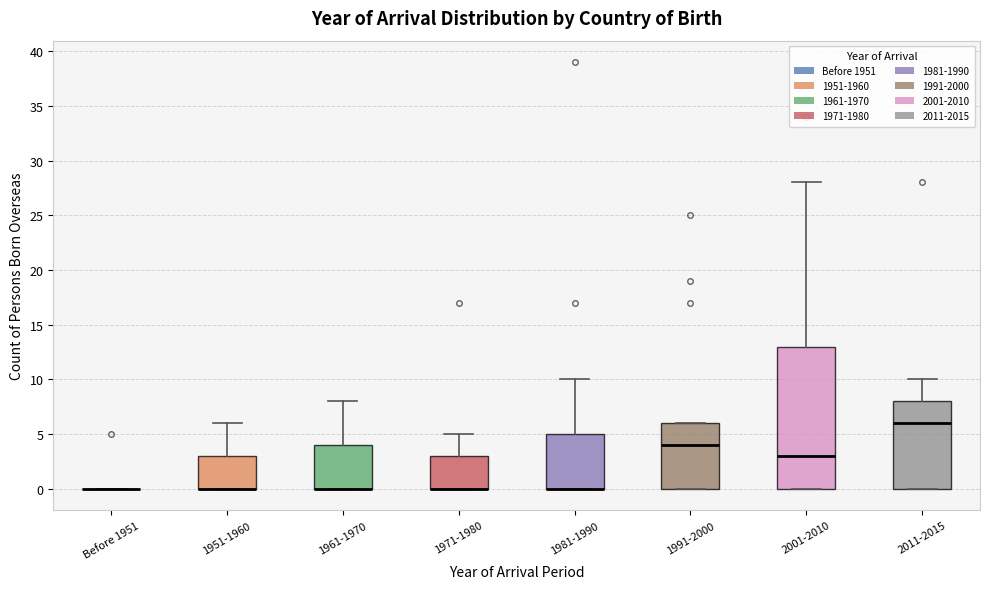

Reading left to right, read every box against the y-axis: the position of its median line, the range the box covers, and the ends of its whiskers. The values are not printed on the chart, so give them approximately, as read against the axis.

Before 1951: box collapsed to a line at 0, whiskers 0 to 0
1951-1960: median 0 (drawn on the box's lower edge), box 0 to 3, whiskers 0 to 6
1961-1970: median 0 (drawn on the box's lower edge), box 0 to 4, whiskers 0 to 8
1971-1980: median 0 (drawn on the box's lower edge), box 0 to 3, whiskers 0 to 5
1981-1990: median 0 (drawn on the box's lower edge), box 0 to 5, whiskers 0 to 10
1991-2000: median 4, box 0 to 6, whiskers 0 to 6
2001-2010: median 3, box 0 to 13, whiskers 0 to 28
2011-2015: median 6, box 0 to 8, whiskers 0 to 10